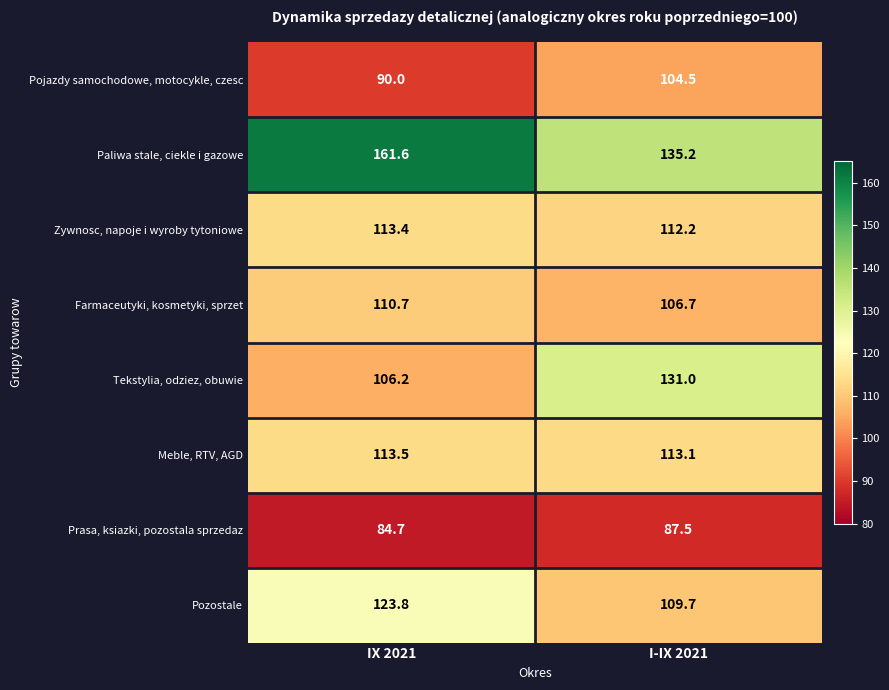

Rank the series at IX 2021 from lowest to highest value.

Prasa, ksiazki, pozostala sprzedaz, Pojazdy samochodowe, motocykle, czesc, Tekstylia, odziez, obuwie, Farmaceutyki, kosmetyki, sprzet, Zywnosc, napoje i wyroby tytoniowe, Meble, RTV, AGD, Pozostale, Paliwa stale, ciekle i gazowe